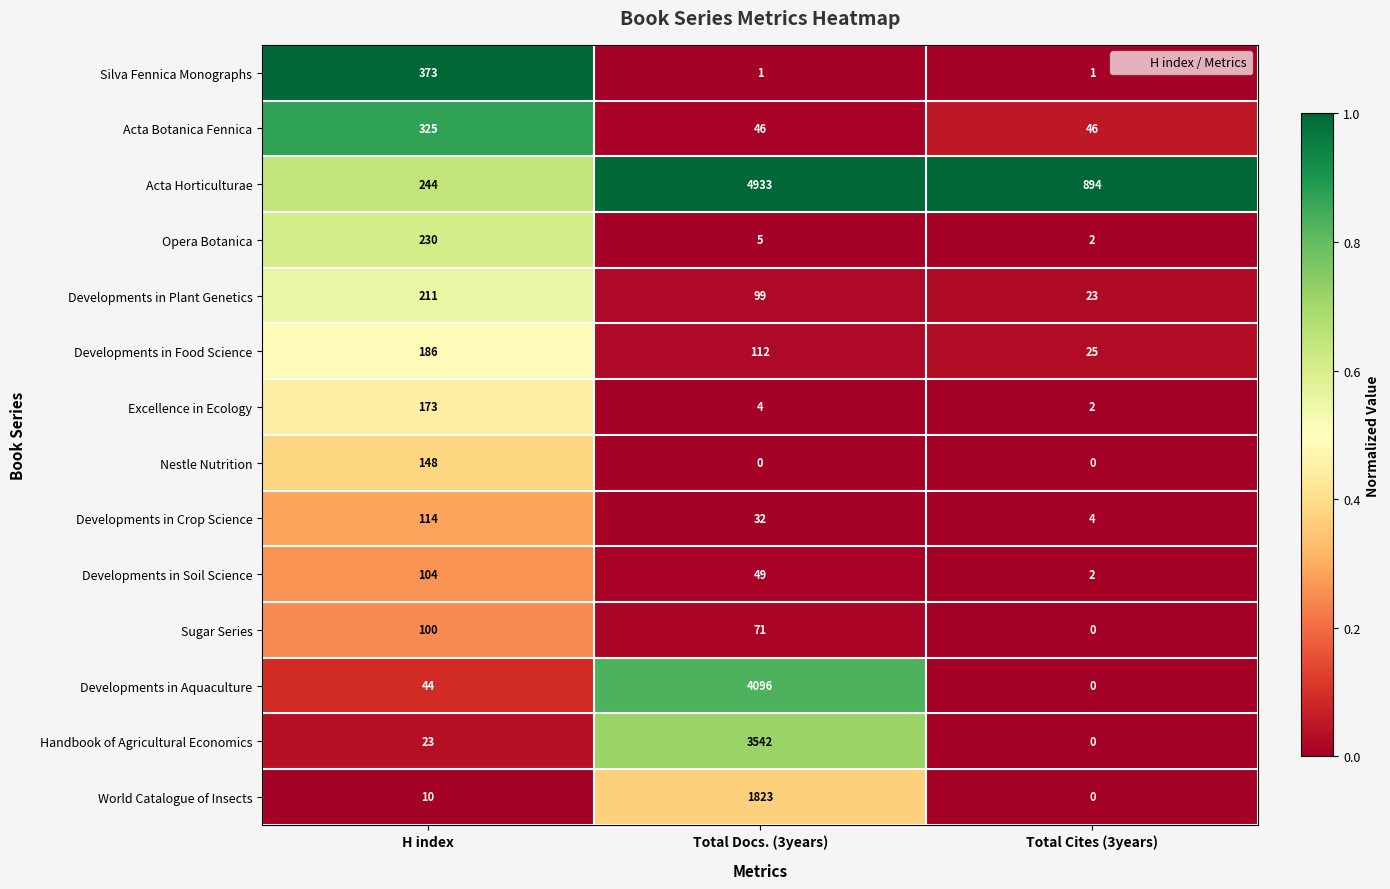

What is the total value across all series at Total Docs. (3years)?

14813